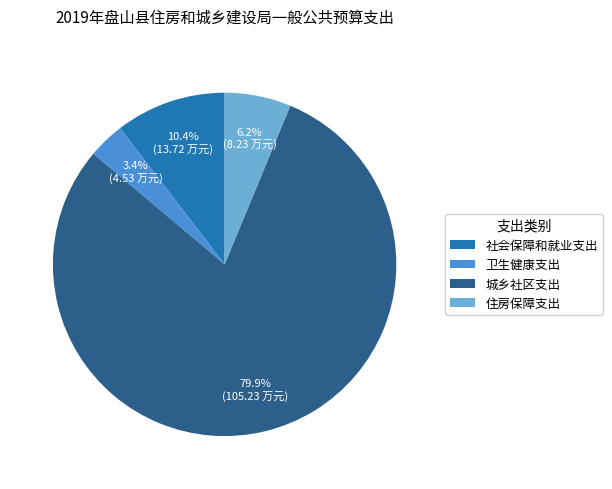

Do 城乡社区支出 and 社会保障和就业支出 together represent more than half of the pie?

Yes